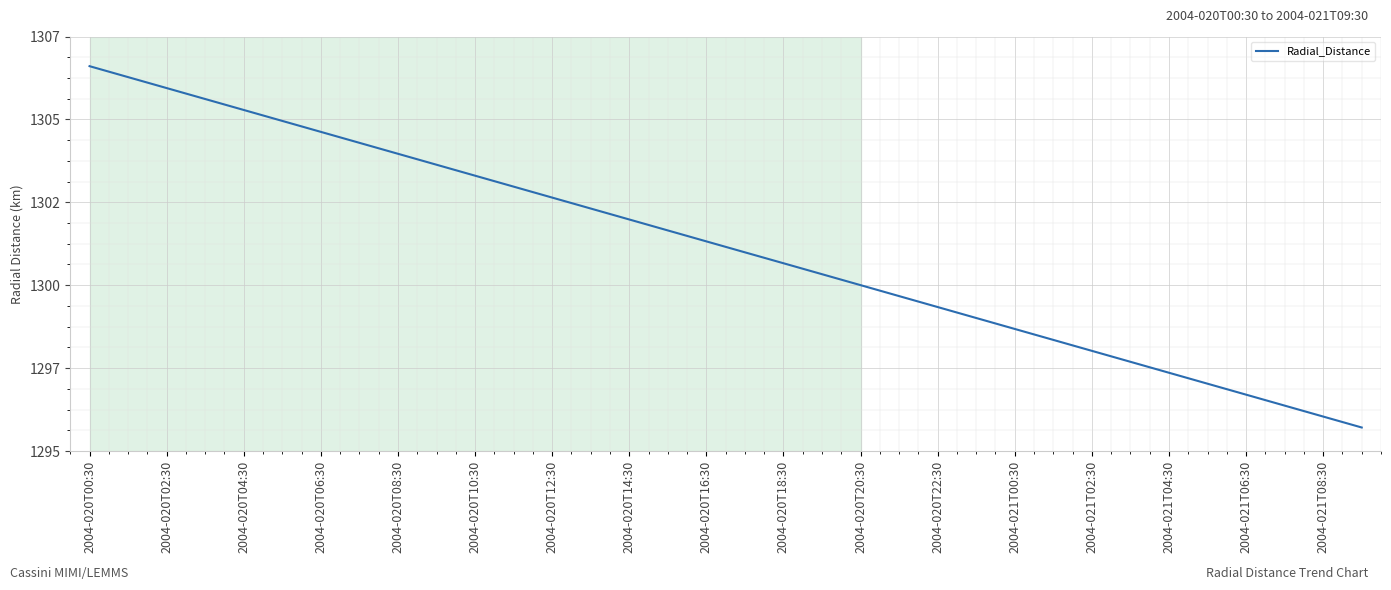

True or false: the data has more than 2 interior local peaks.

False